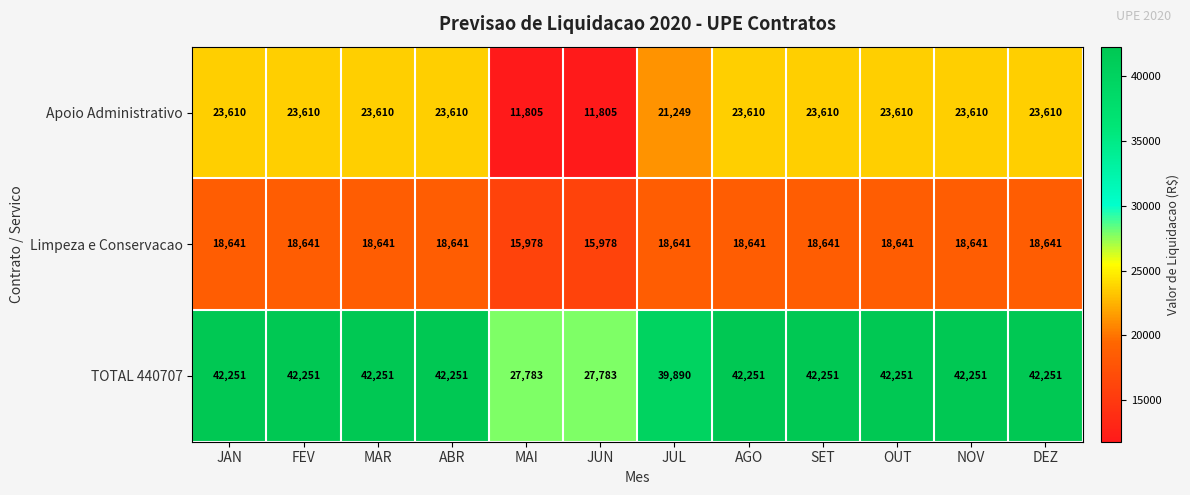

What is the maximum value shown in the chart?

42251